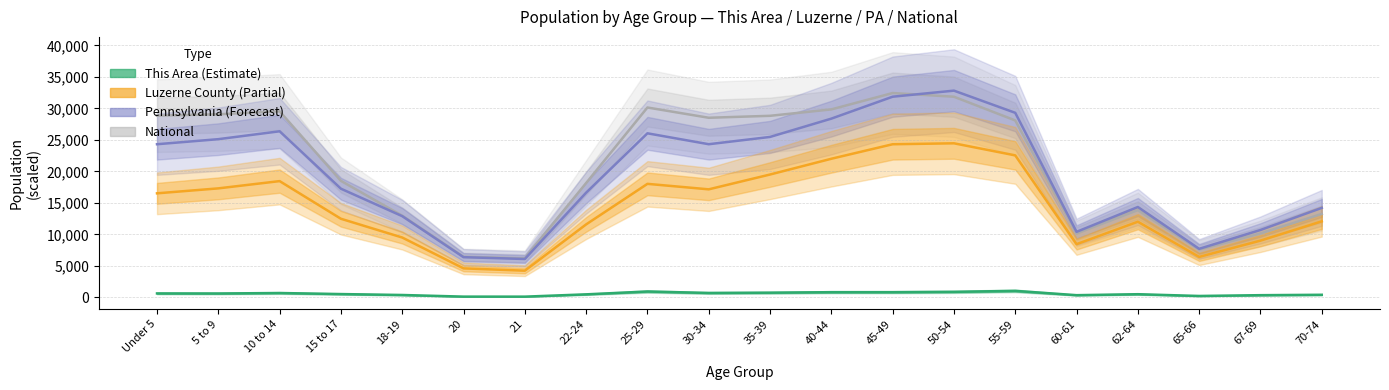

What is the sum of the Pennsylvania values at 62-64 and 70-74?

28575.2